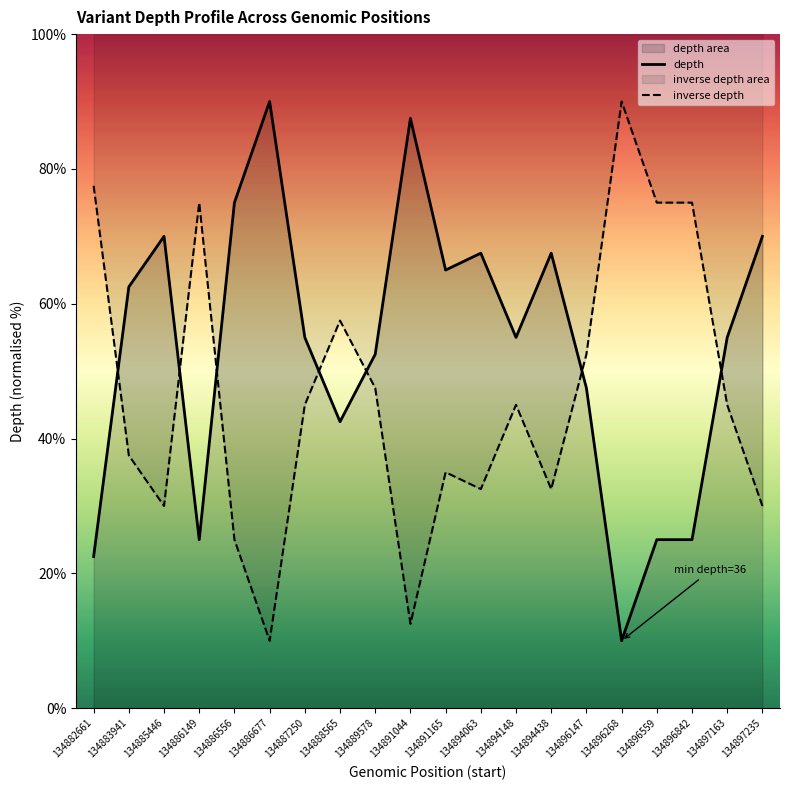

What value does the depth series have at 134882661?

22.5